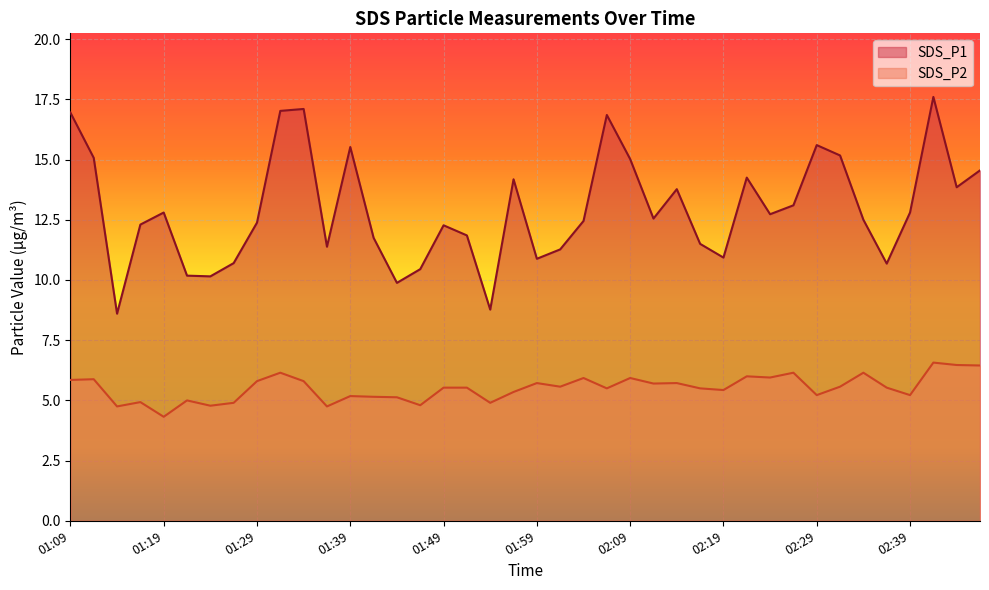

Rank the series by their average value, from highest to lowest.

SDS_P1, SDS_P2